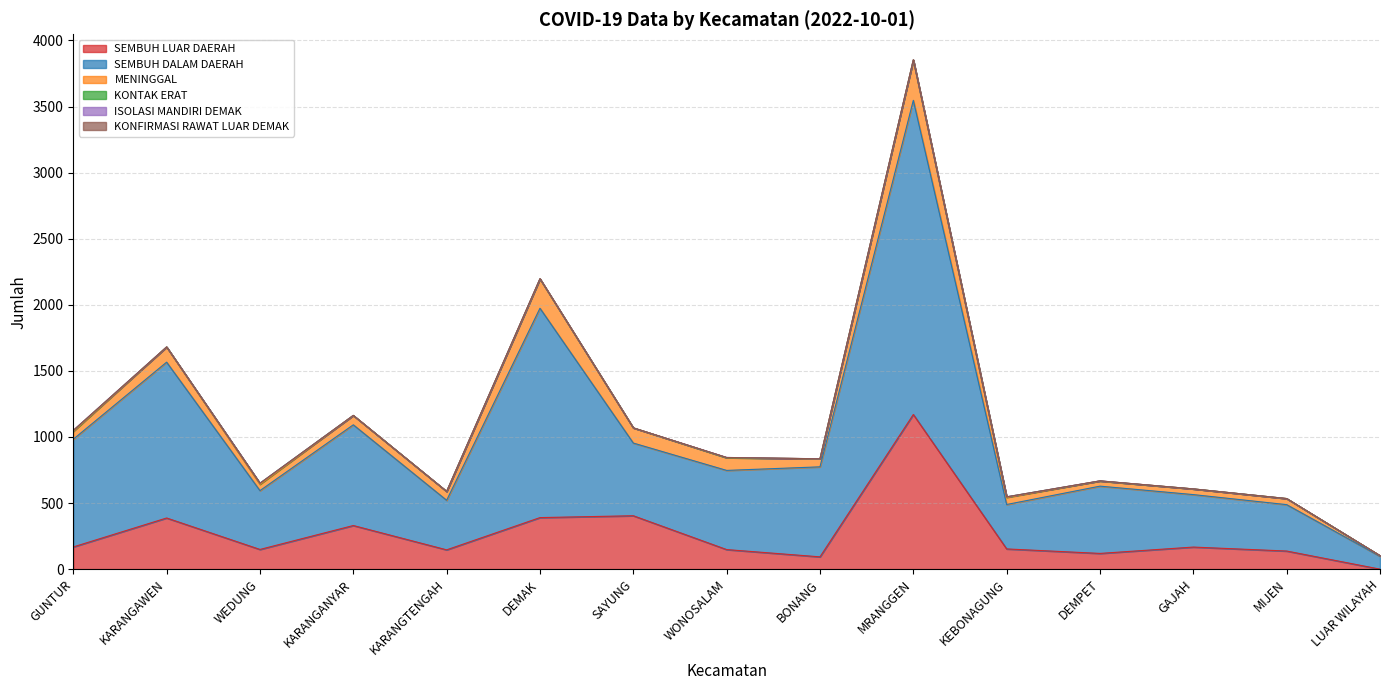

Which series has the largest range (max minus min)?

SEMBUH DALAM DAERAH